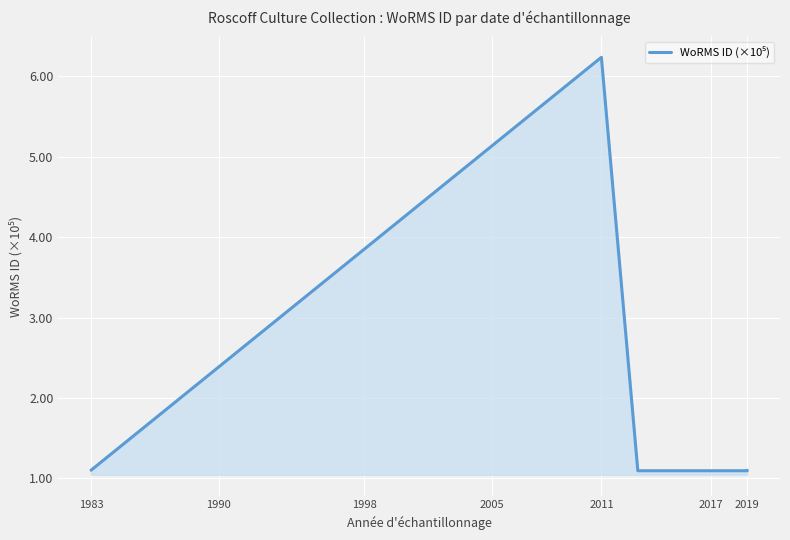

The value at 1983 is 0.4. True or false?

False